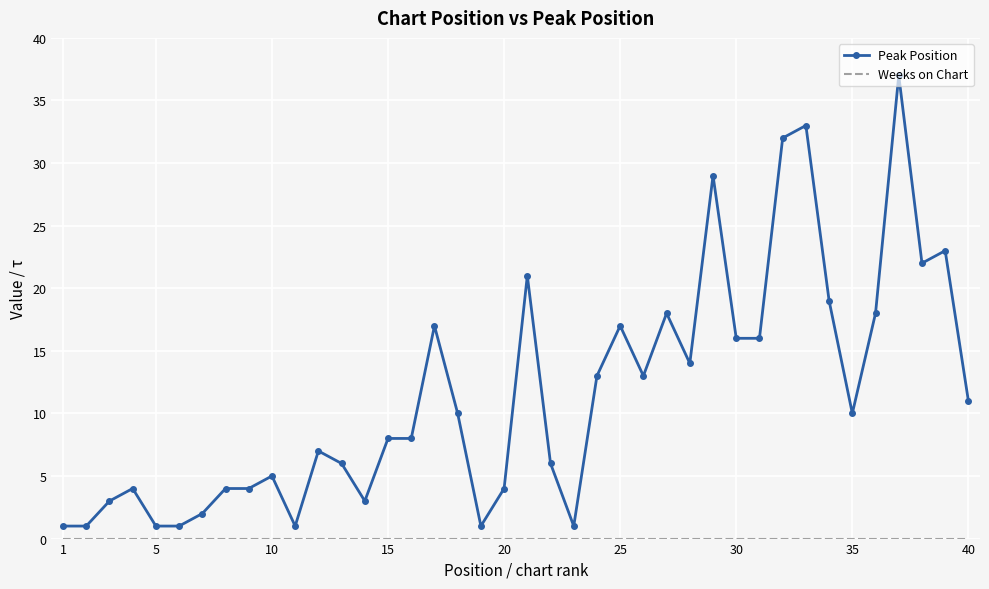

What is the highest value of the Peak Position series?

37